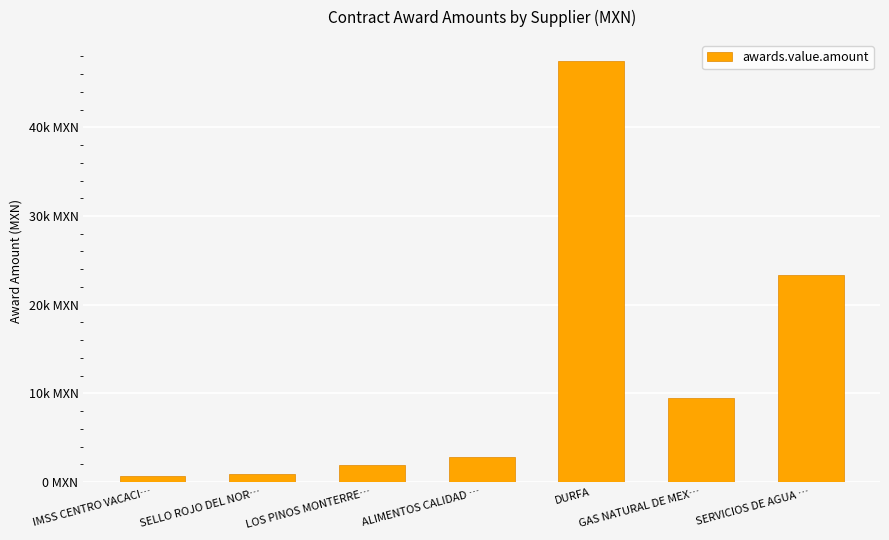

Reading right to left, transcribe all the data shown in this chart.

SERVICIOS DE AGUA …=23376.4	GAS NATURAL DE MEX…=9477.7	DURFA=47478.8	ALIMENTOS CALIDAD …=2864.9	LOS PINOS MONTERRE…=1962.4	SELLO ROJO DEL NOR…=951.0	IMSS CENTRO VACACI…=649.5